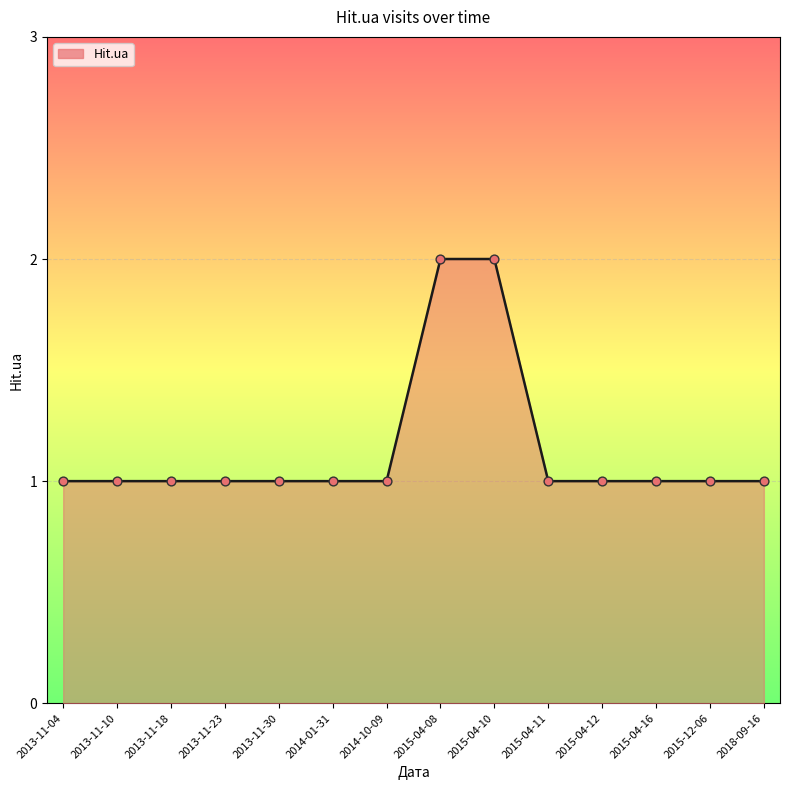

What is the ratio of the value at 2013-11-30 to the value at 2015-04-16?

1.0